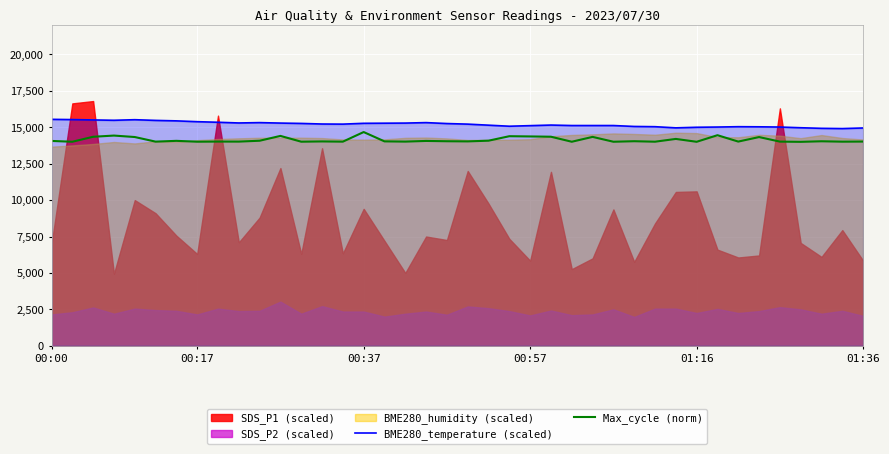

True or false: Max_cycle (norm) and BME280_temperature (scaled) intersect in this chart.

False